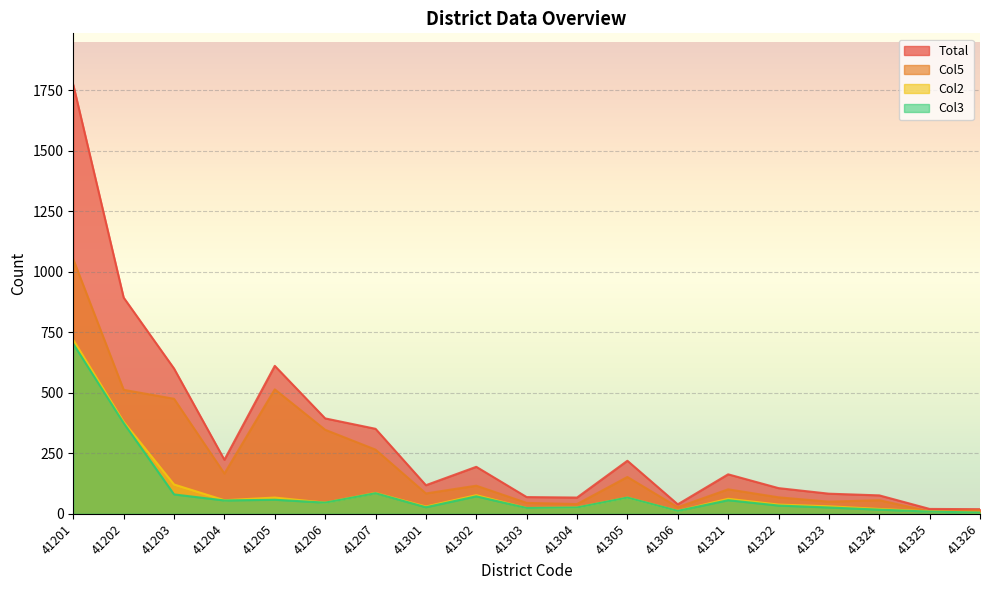

What is the sum of the Col3 values at 41324 and 41322?

51